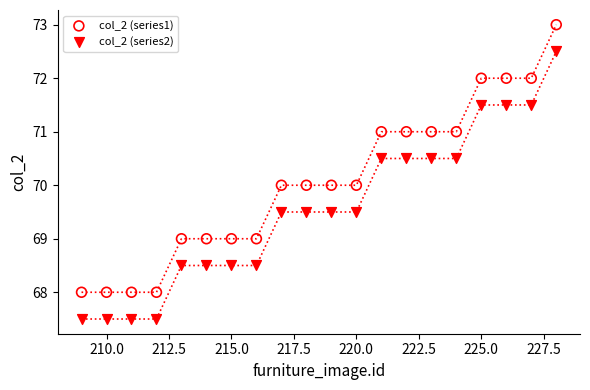

What is the X range (max minus min) for the scatter plot?

19.0